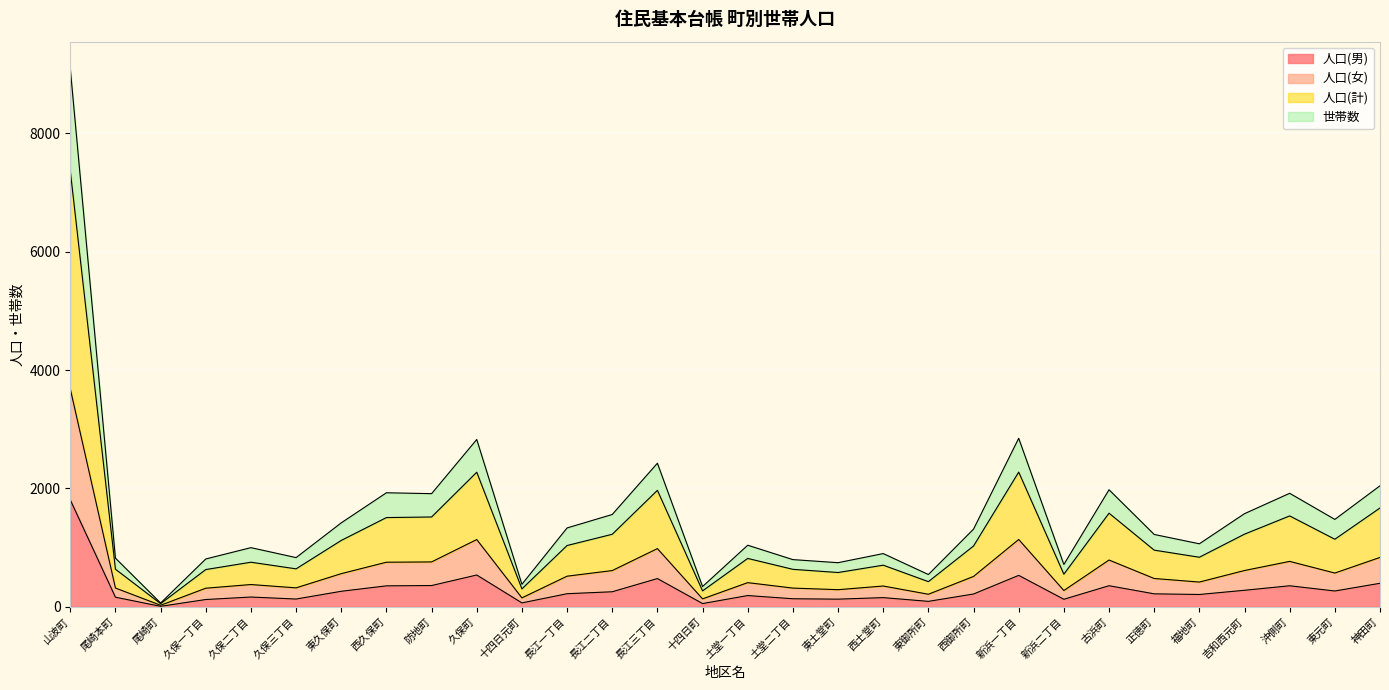

True or false: 人口(男) and 世帯数 cross at least once.

False